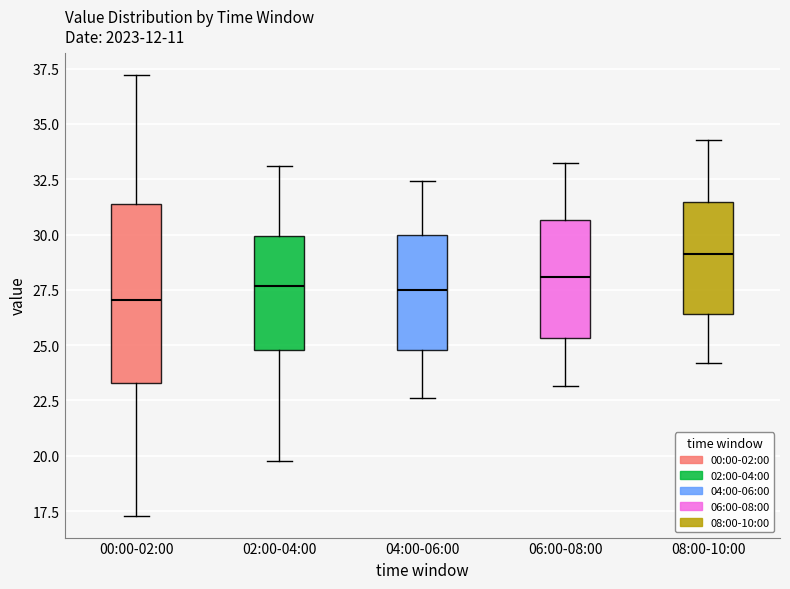

Which box is the tallest, from its lower edge to its upper edge?

00:00-02:00